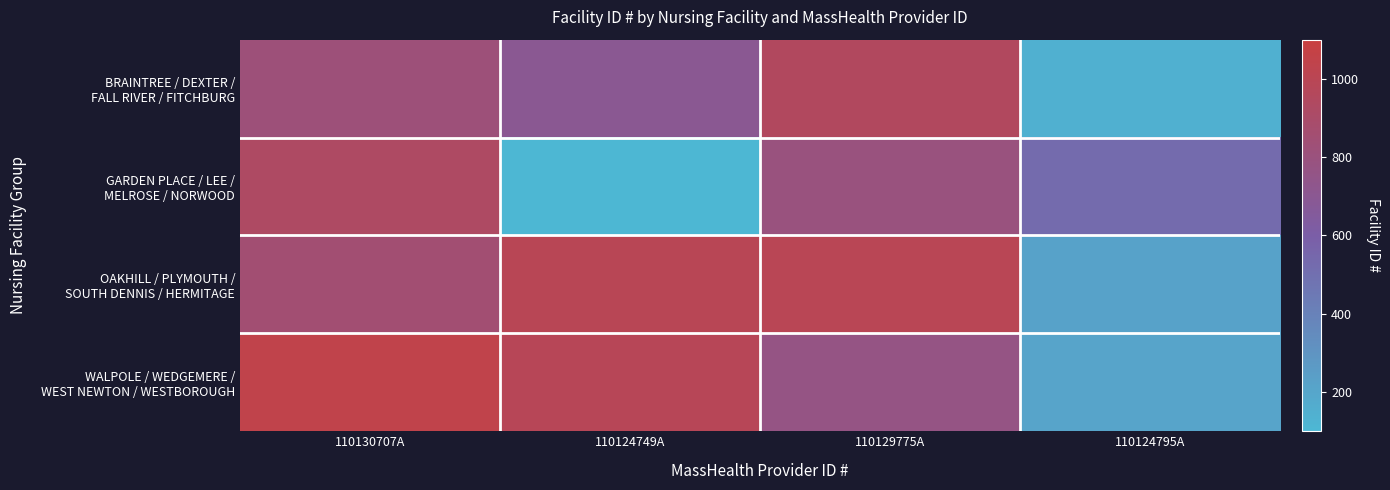

What is the total value across all series at 110124749A?

2784